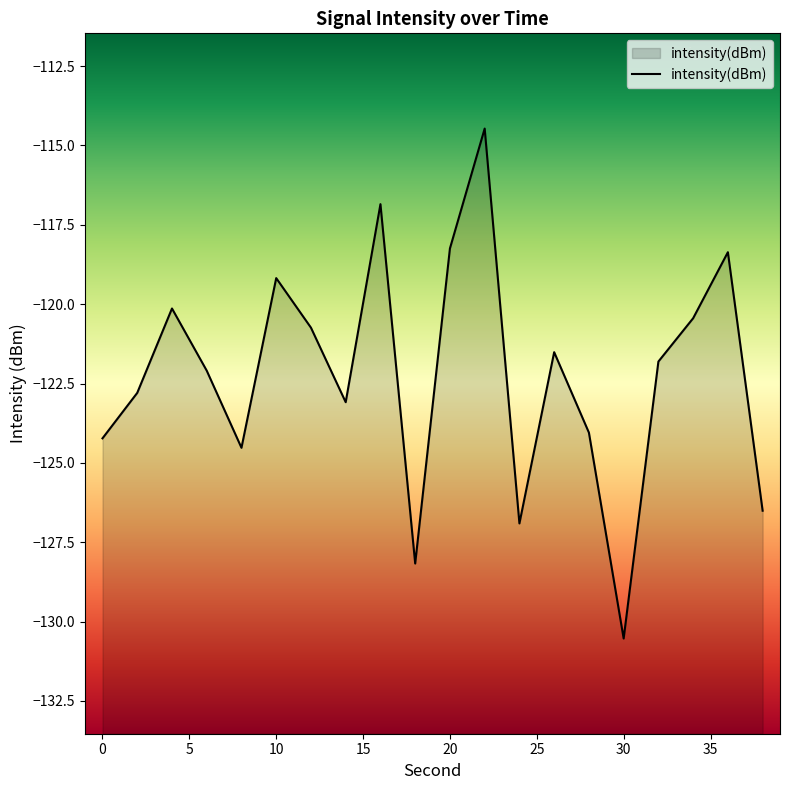

Rank the categories by value from lowest to highest.

30, 18, 24, 38, 8, 0, 28, 14, 2, 6, 32, 26, 12, 34, 4, 10, 36, 20, 16, 22